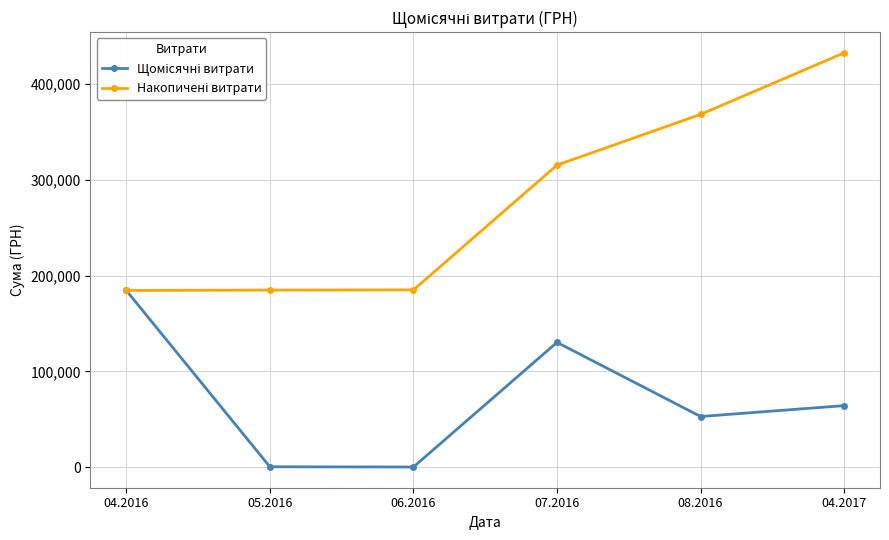

How many lines are shown in the chart?

2